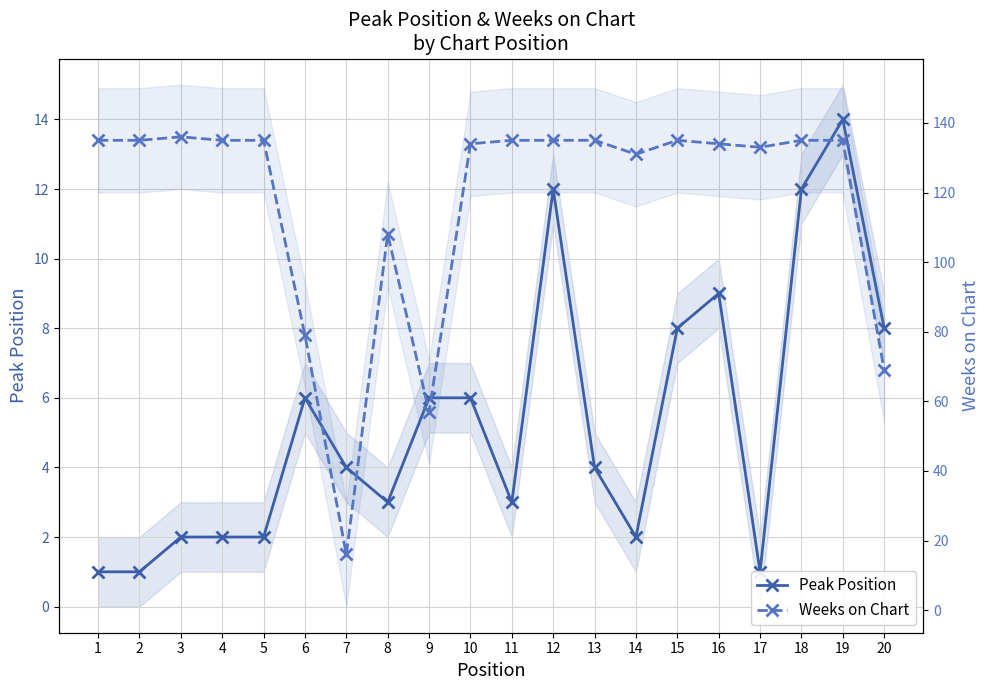

True or false: Weeks on Chart has more than 1 interior local peaks.

True